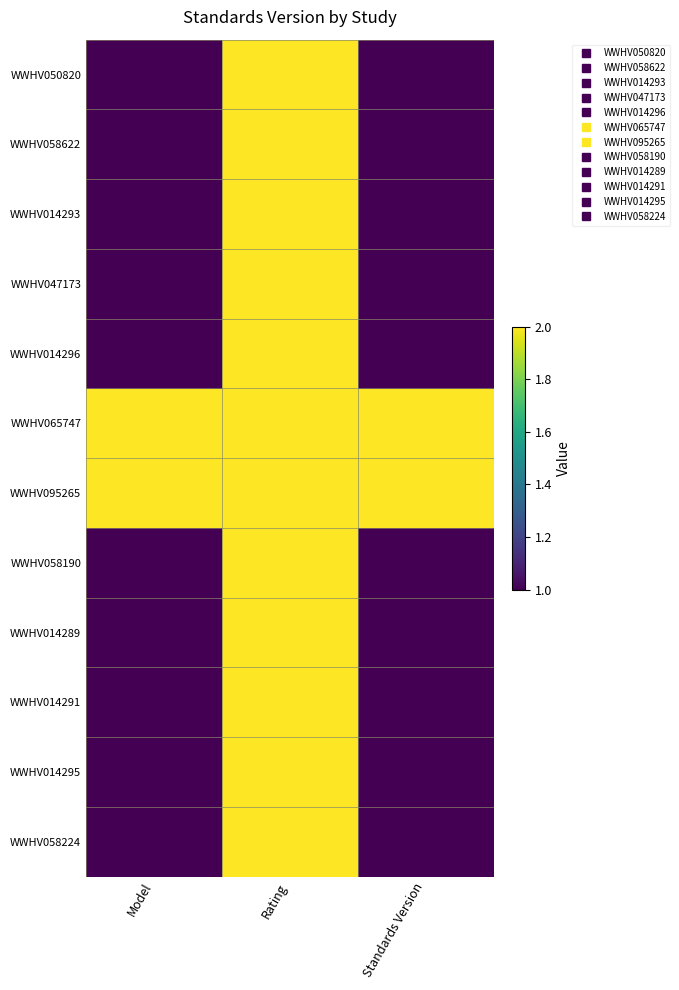

How many categories are shown in the chart?

3